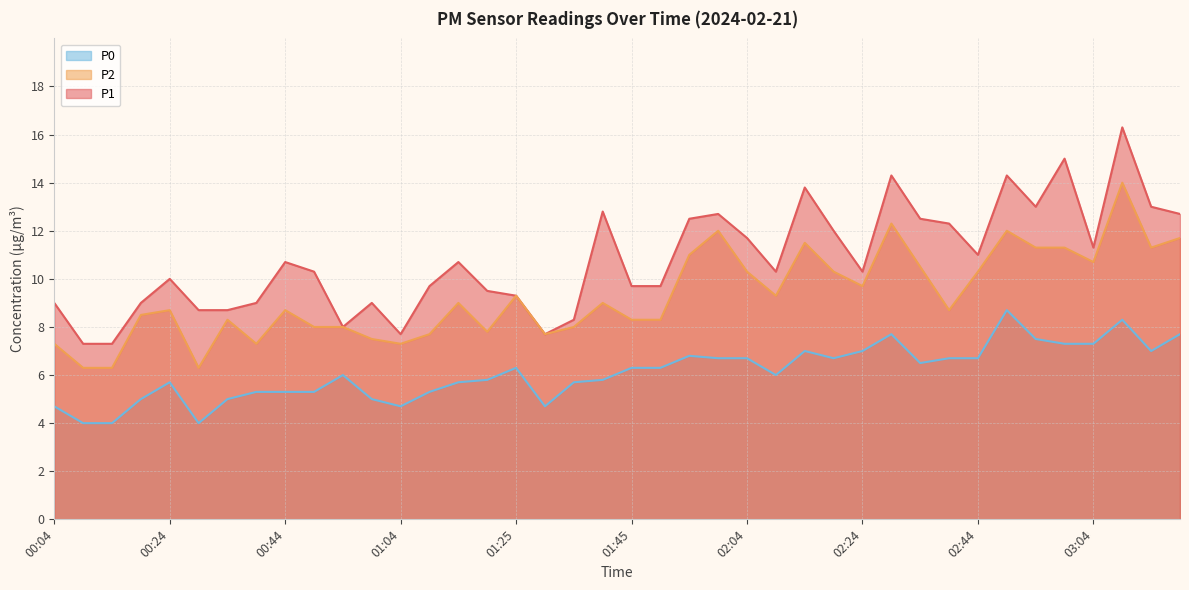

True or false: P1 has more than 1 interior local peaks.

True